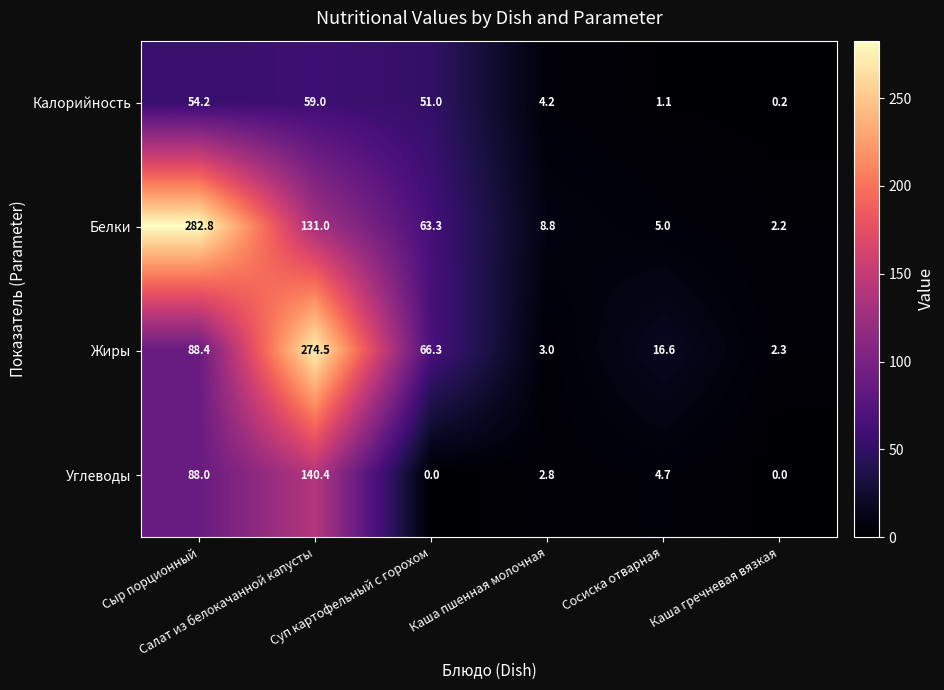

What is the difference between the maximum and minimum values in the Жиры series?

272.2